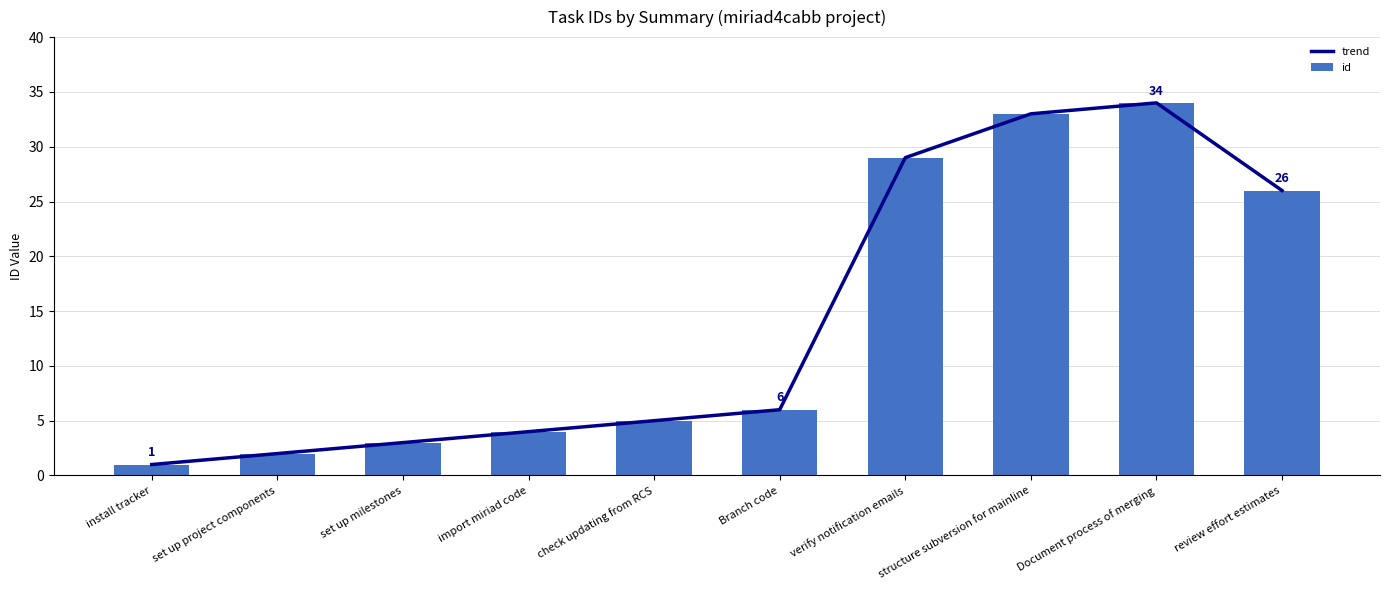

Is the value of trend at set up project components greater than the value of id at verify notification emails?

No